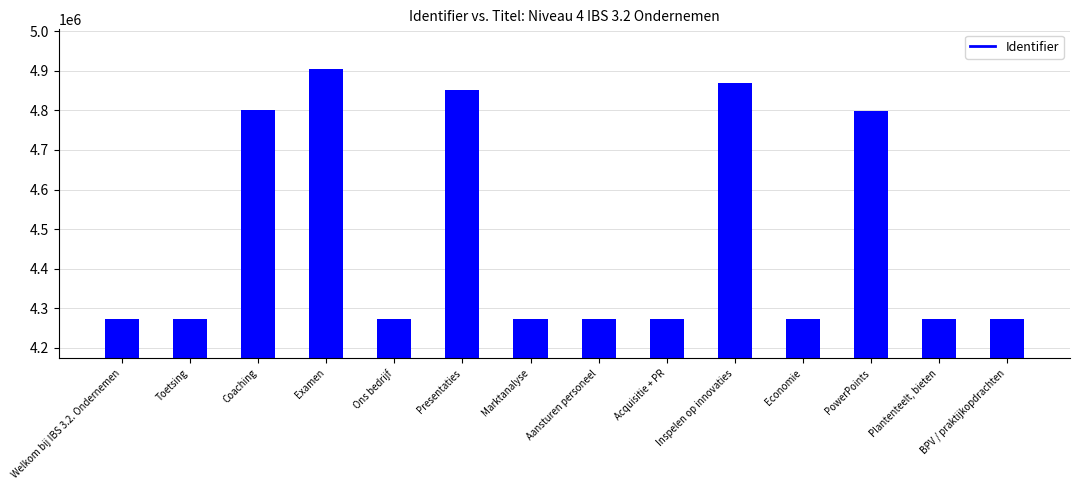

Are the bars grouped side by side (vs. stacked)?

No